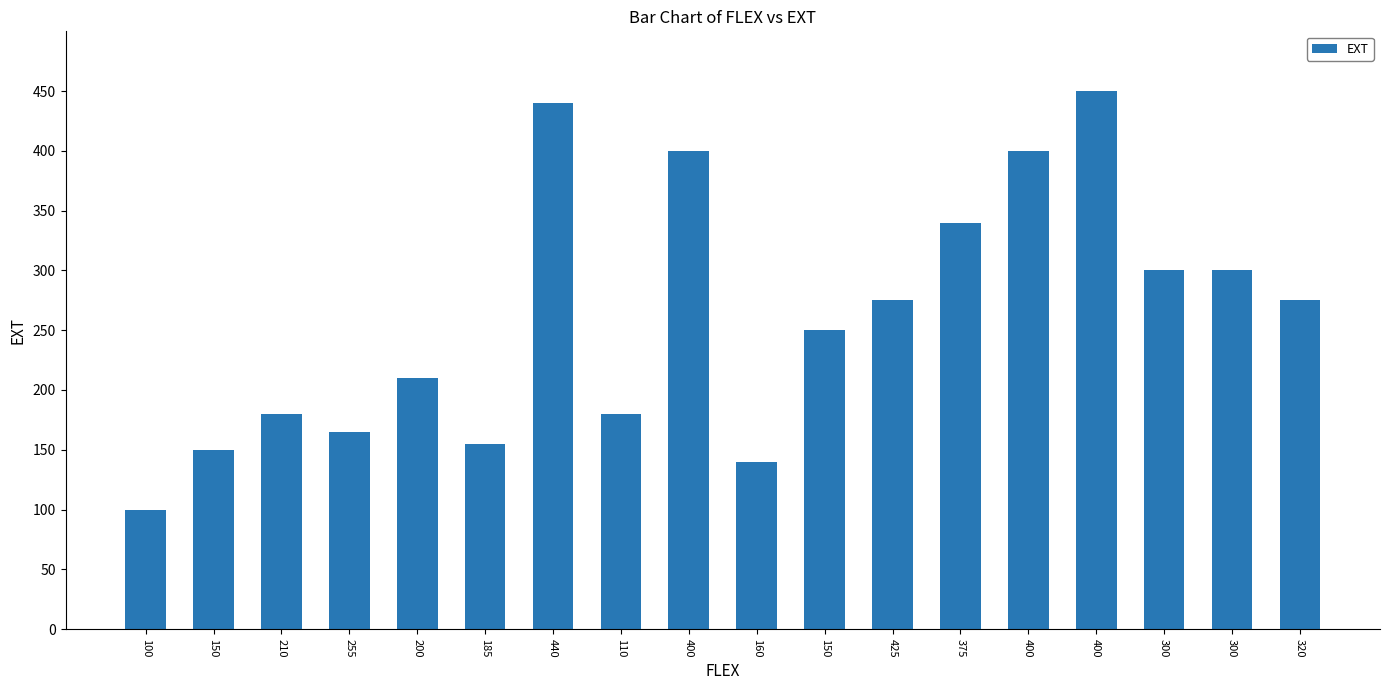

How many values are below 275?

9